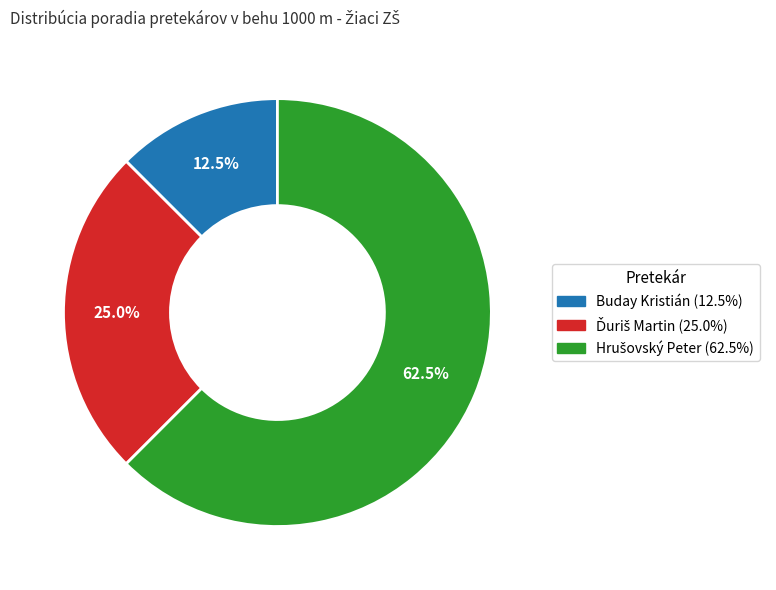

How many slices are in this pie chart?

3